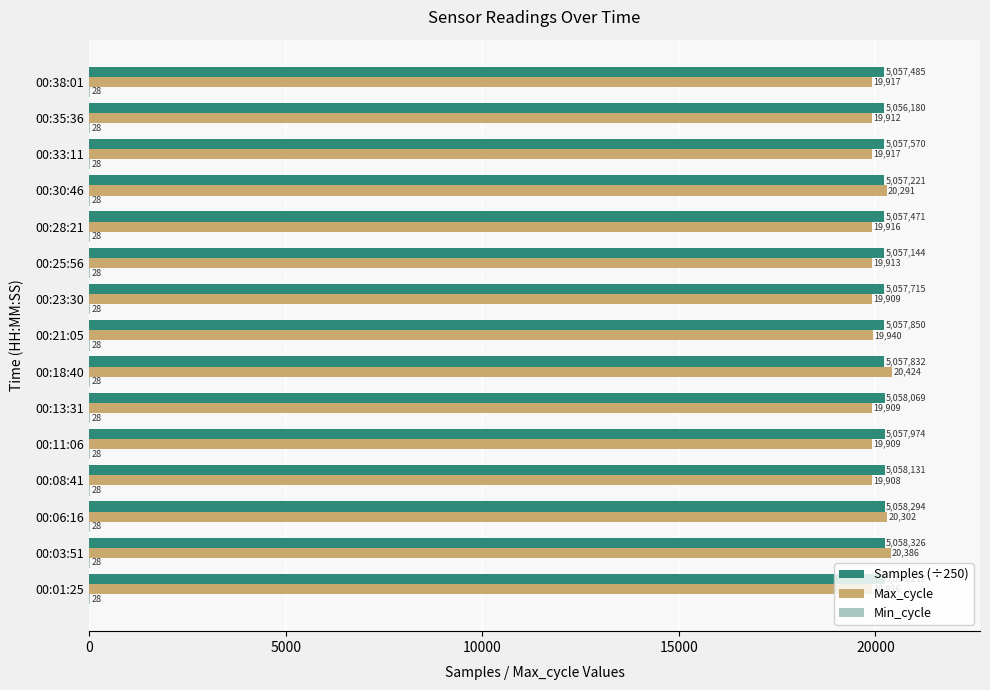

Where is Max_cycle nearest to the value 20166?

00:30:46